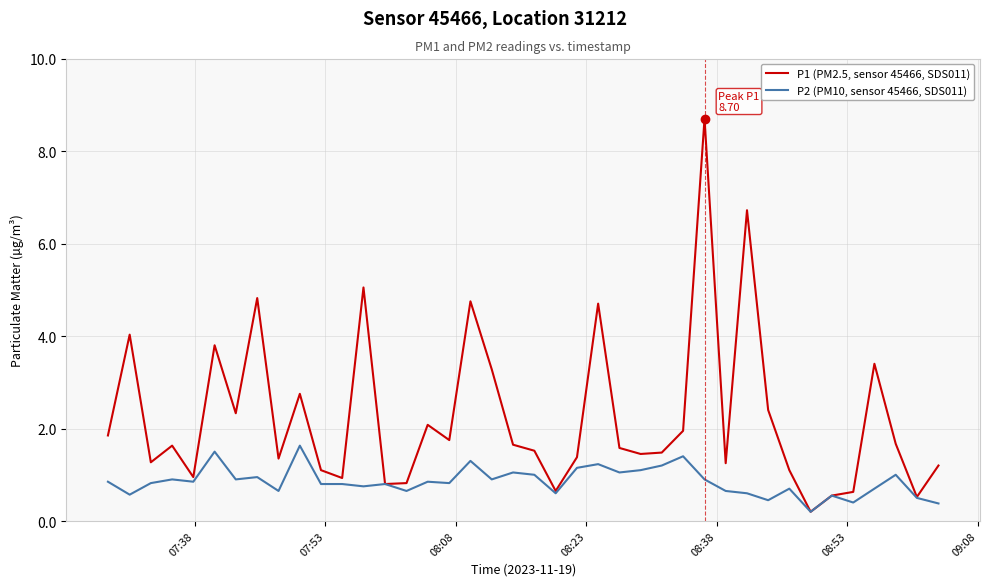

Does the chart display data point markers on the line(s)?

No